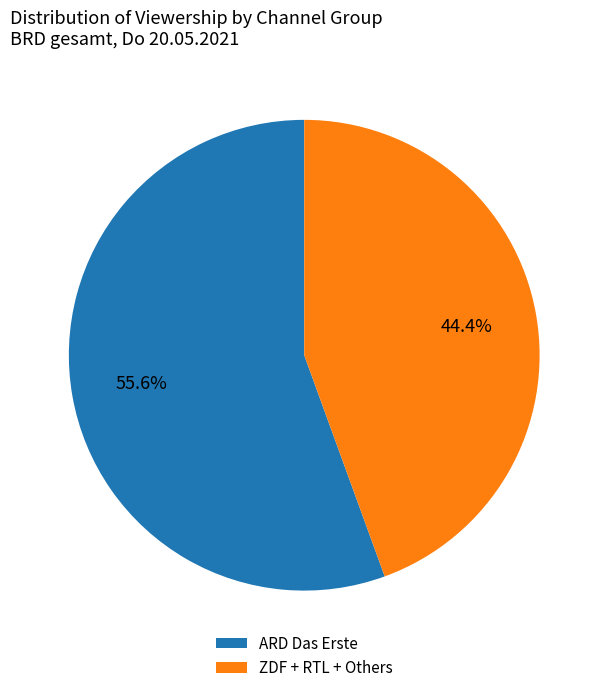

Rank the categories by value from lowest to highest.

ZDF + RTL + Others, ARD Das Erste